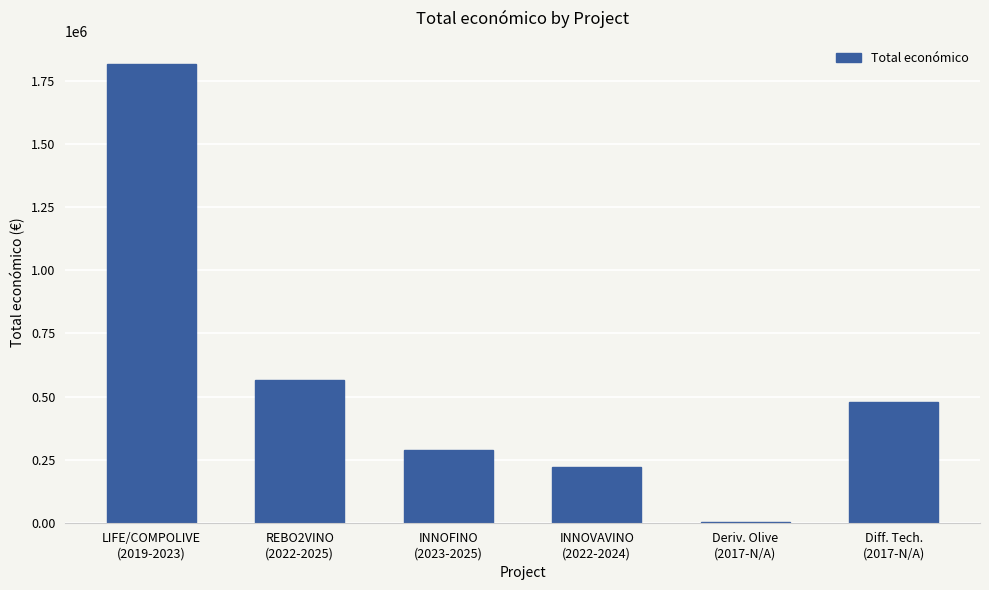

The chart shows a value of 848251 at REBO2VINO
(2022-2025). True or false?

False